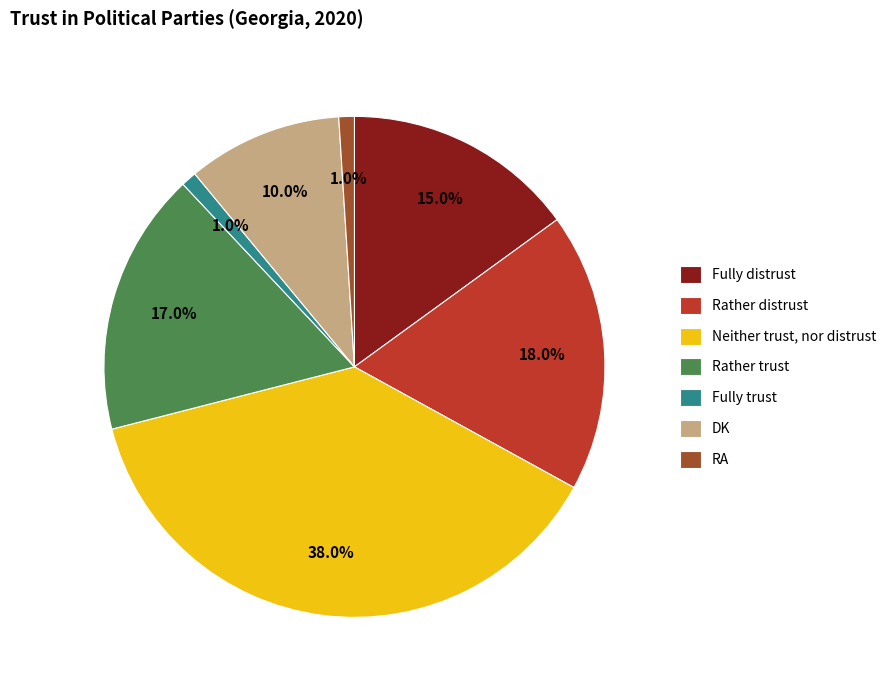

To the nearest percent, what is the average slice percentage?

14%